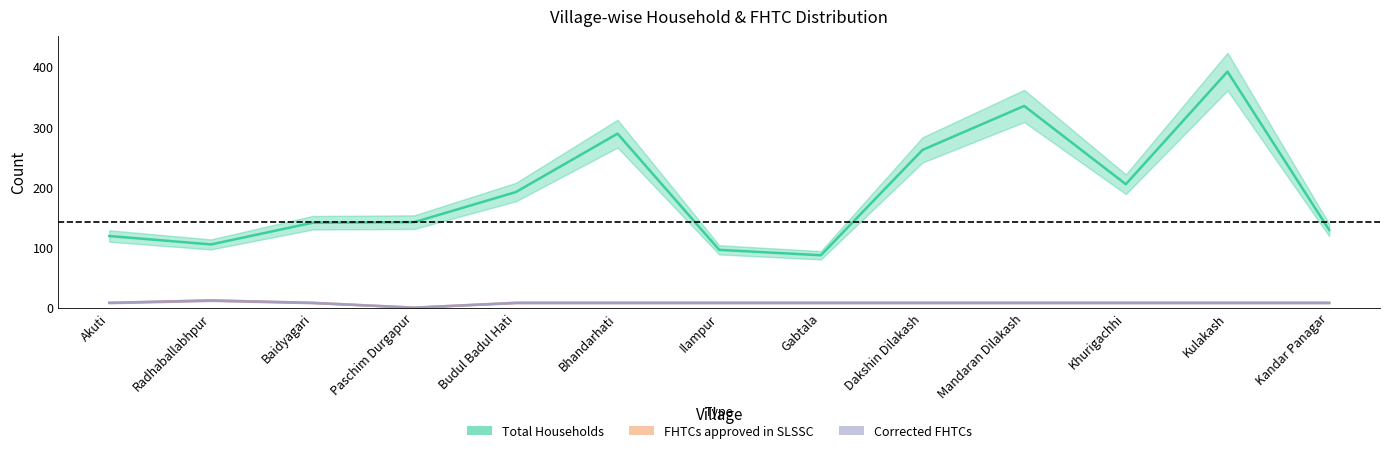

Which series has the largest range (max minus min)?

Total Households